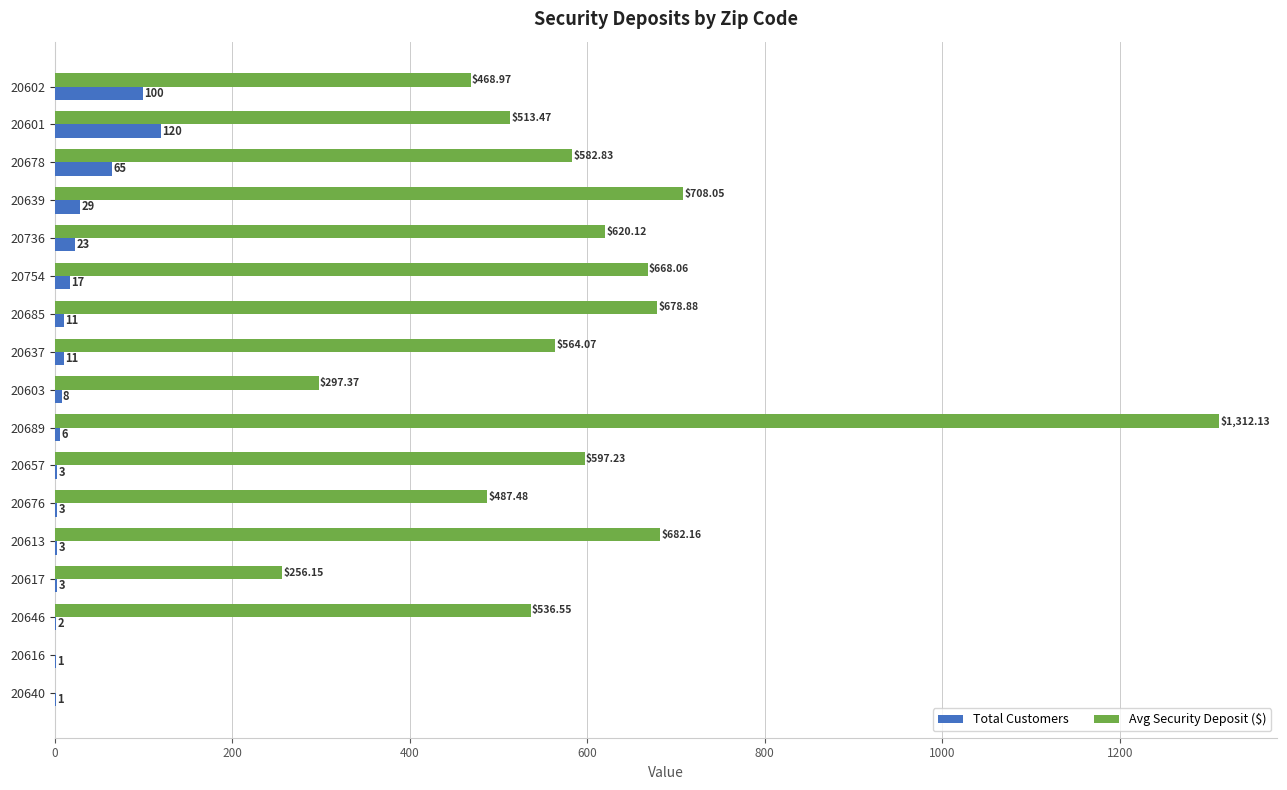

Is the value of Total Customers at 20637 greater than the value of Avg Security Deposit ($) at 20736?

No